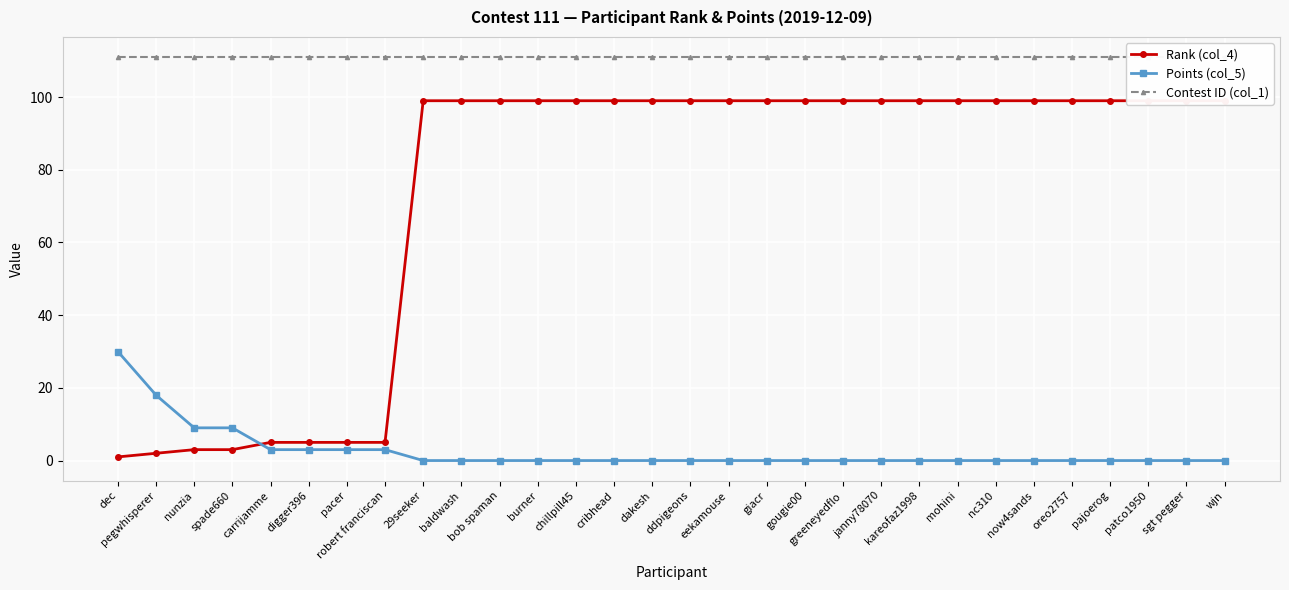

Rank the series by their maximum value, from highest to lowest.

Contest ID (col_1), Rank (col_4), Points (col_5)